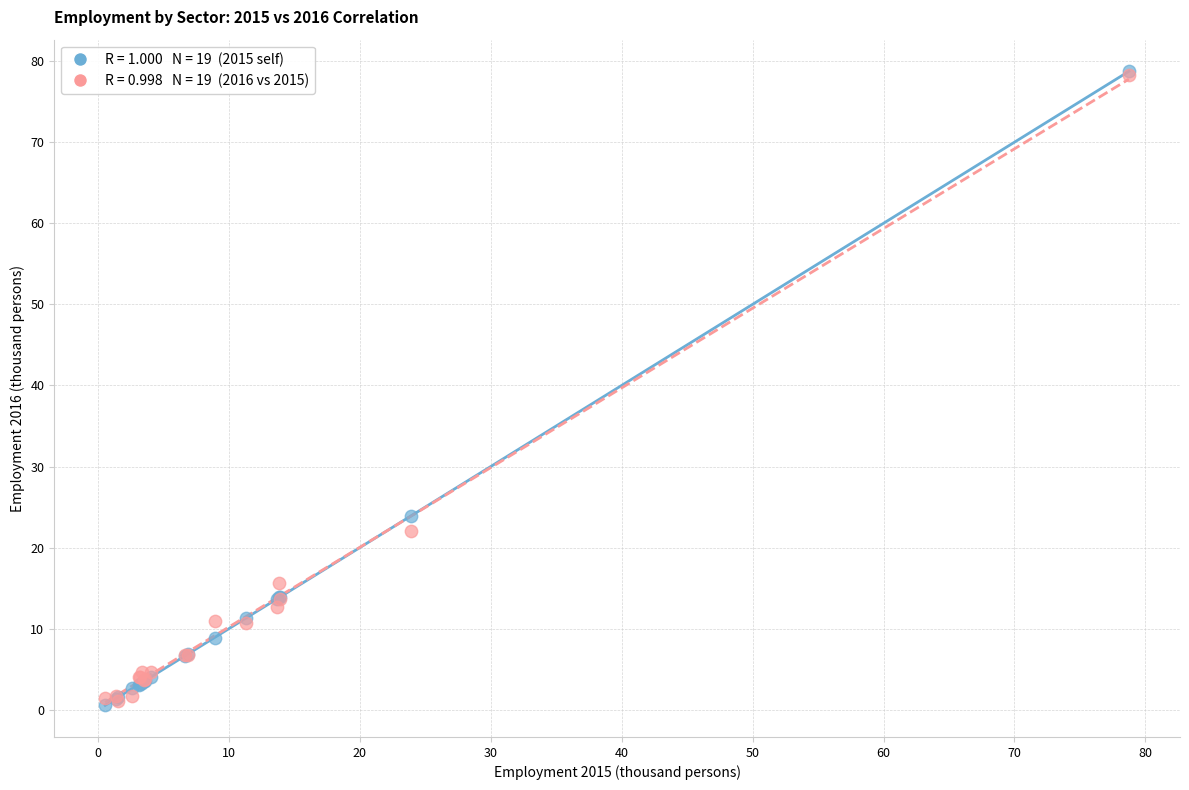

Across all series, what Y value is closest to 39?

23.9